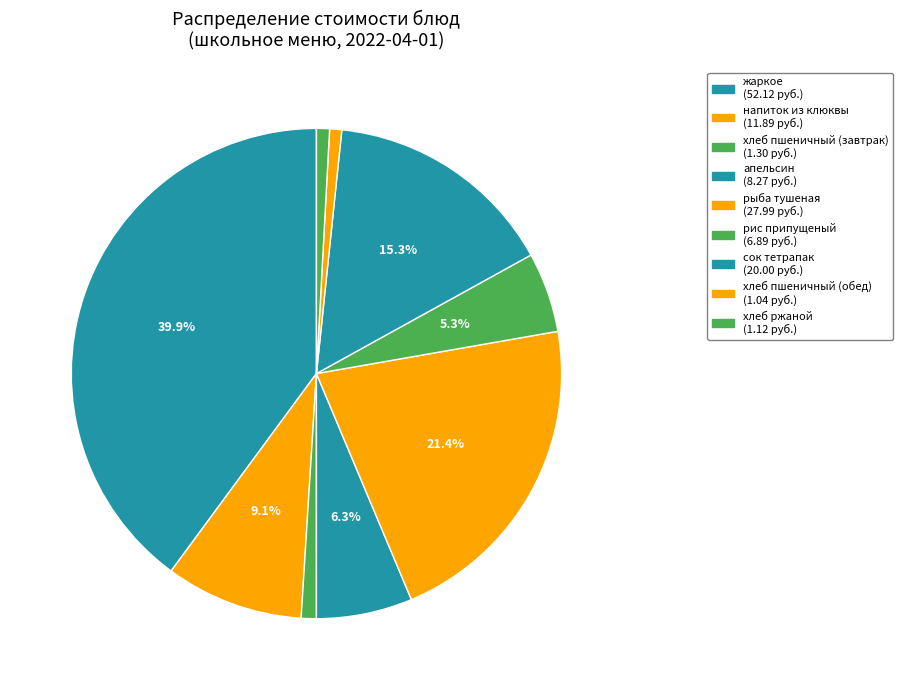

Which has a higher value, рис припущеный or хлеб ржаной?

рис припущеный